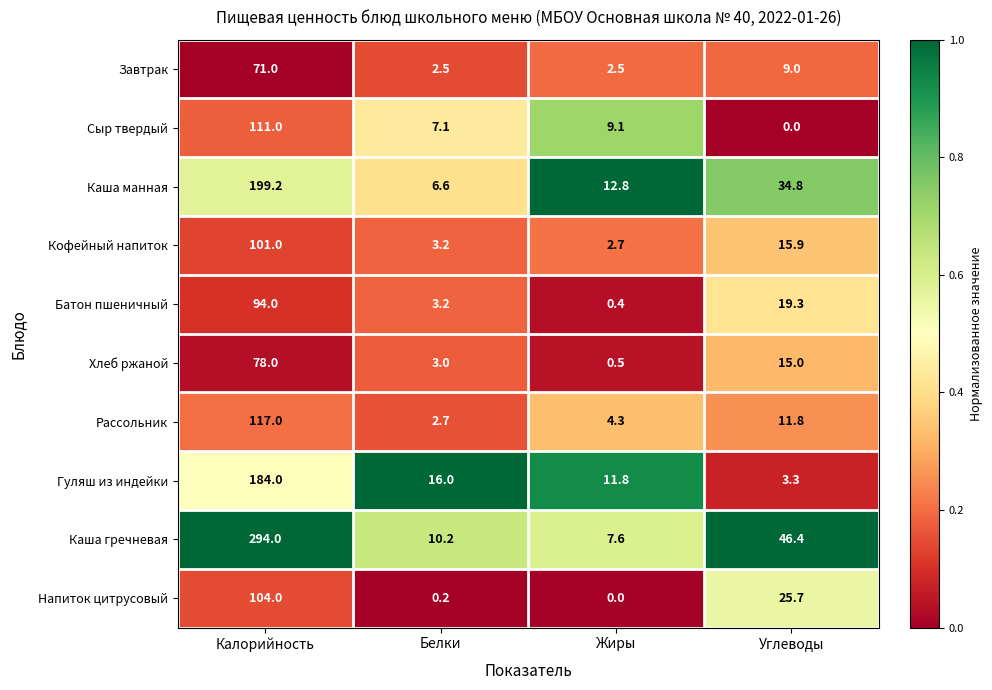

How many categories are shown in the chart?

4